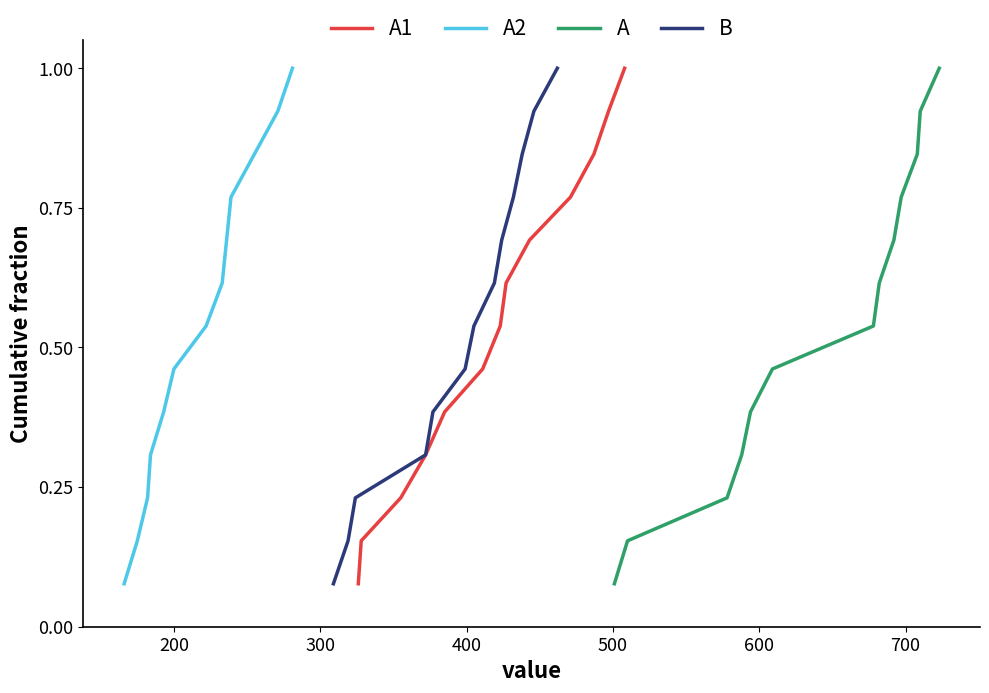

Reading right to left, extract all data points from this chart.

A1: 1.0	0.9	0.8	0.8	0.7	0.6	0.5	0.5	0.4	0.3	0.2	0.2	0.1
A2: 1.0	0.9	0.8	0.8	0.7	0.6	0.5	0.5	0.4	0.3	0.2	0.2	0.1
A: 1.0	0.9	0.8	0.8	0.7	0.6	0.5	0.5	0.4	0.3	0.2	0.2	0.1
B: 1.0	0.9	0.8	0.8	0.7	0.6	0.5	0.5	0.4	0.3	0.2	0.2	0.1